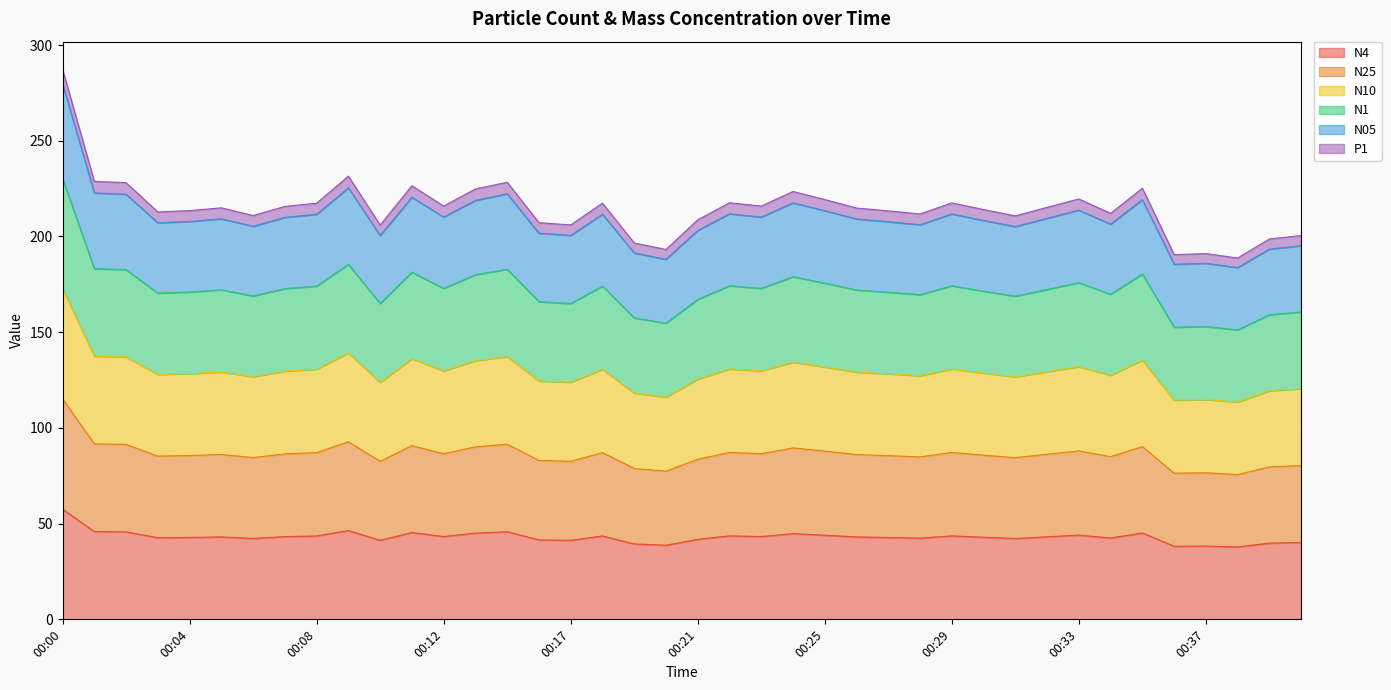

Does the chart display data point markers on the line(s)?

No